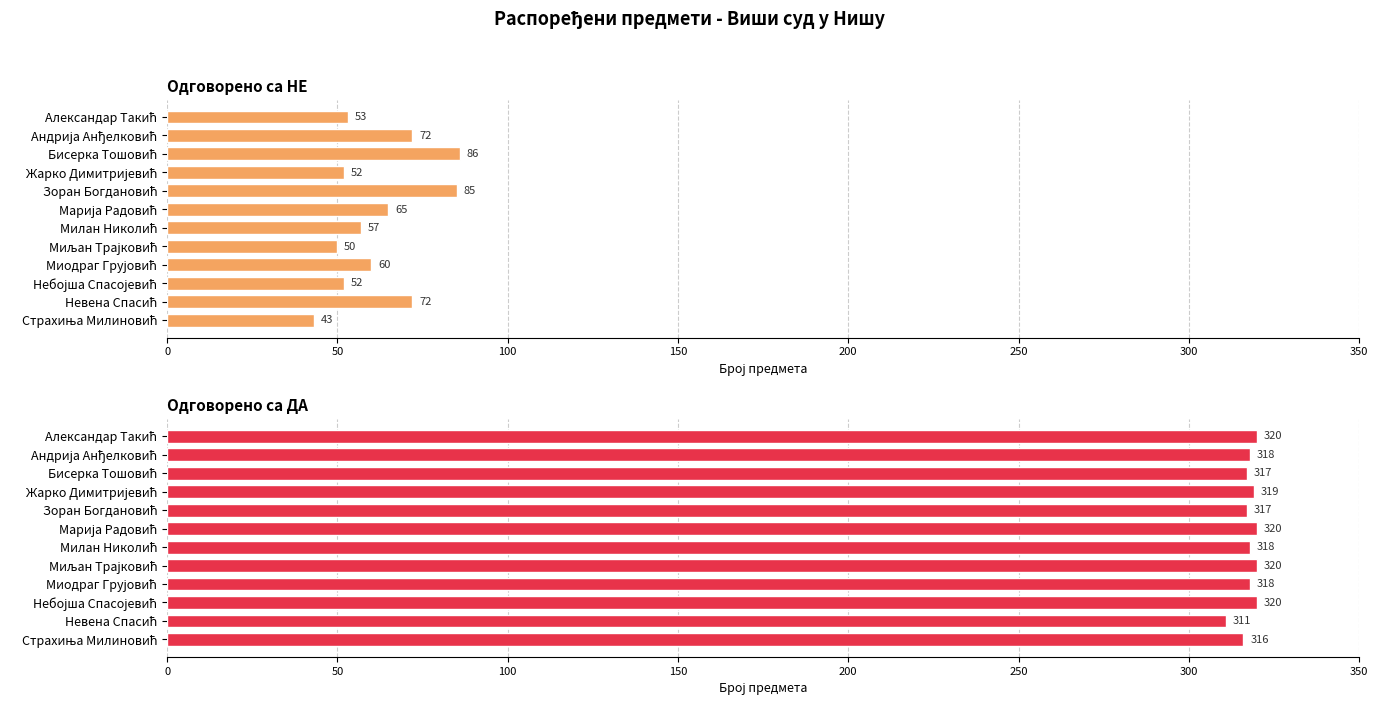

List the series in order of their overall mean, lowest first.

Одговорено са НЕ, Одговорено са ДА